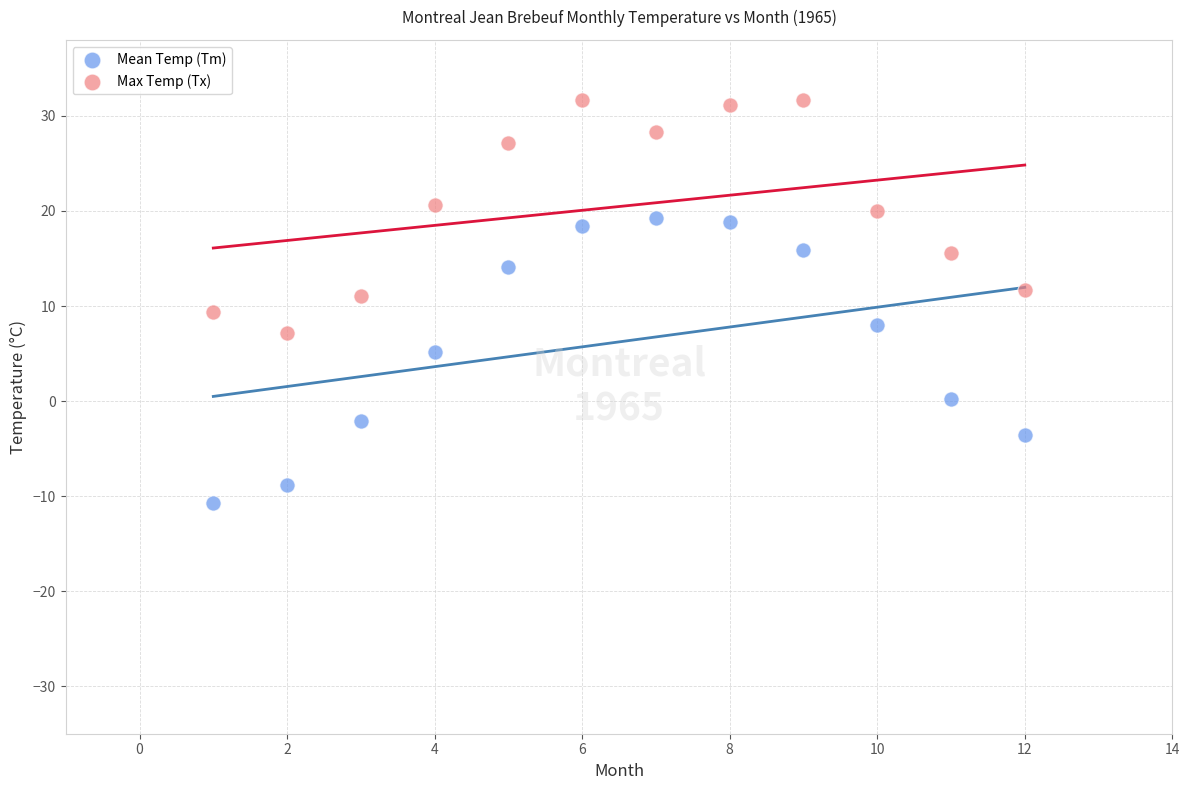

In the Mean Temp (Tm) series, what Y value is closest to 4?

5.2